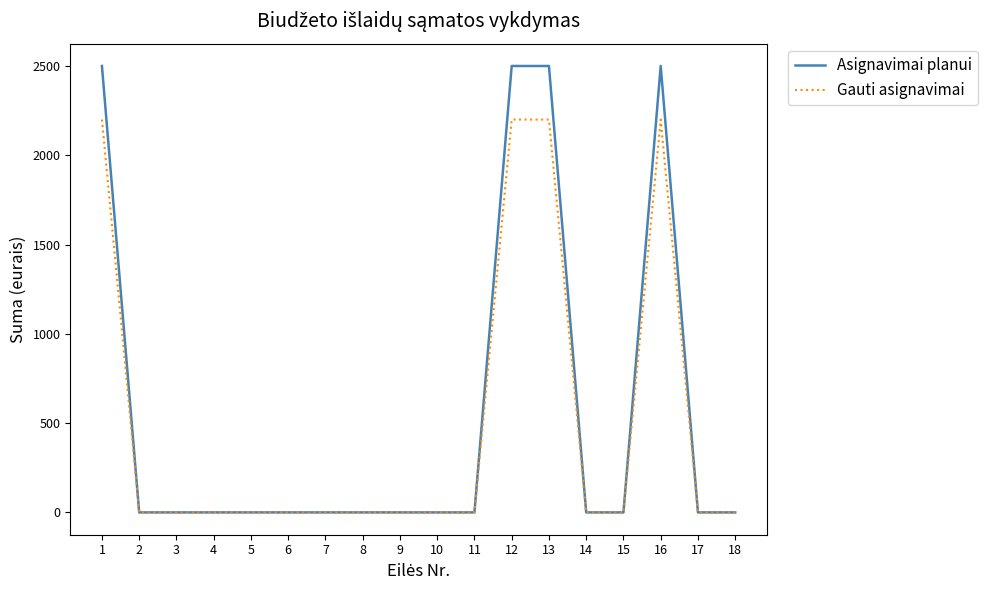

Is this an area chart (filled region under the line)?

No